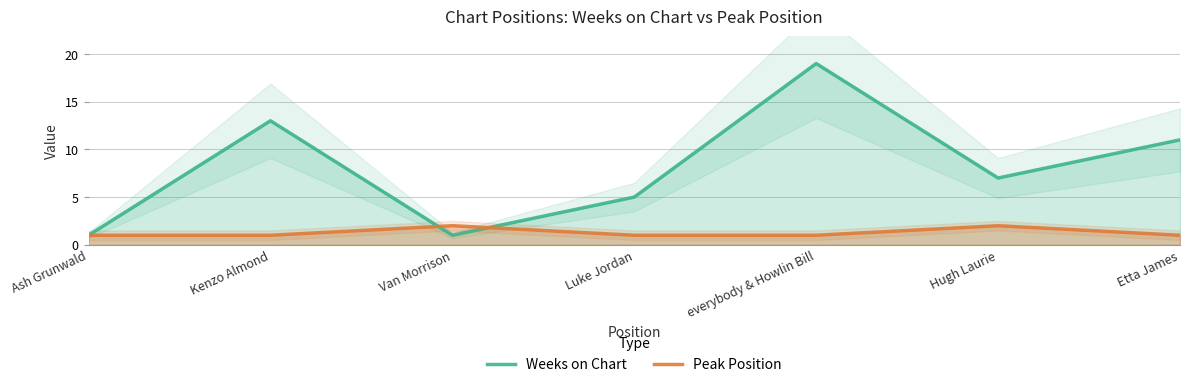

What is the sum of the Weeks on Chart values at everybody & Howlin Bill and Luke Jordan?

24